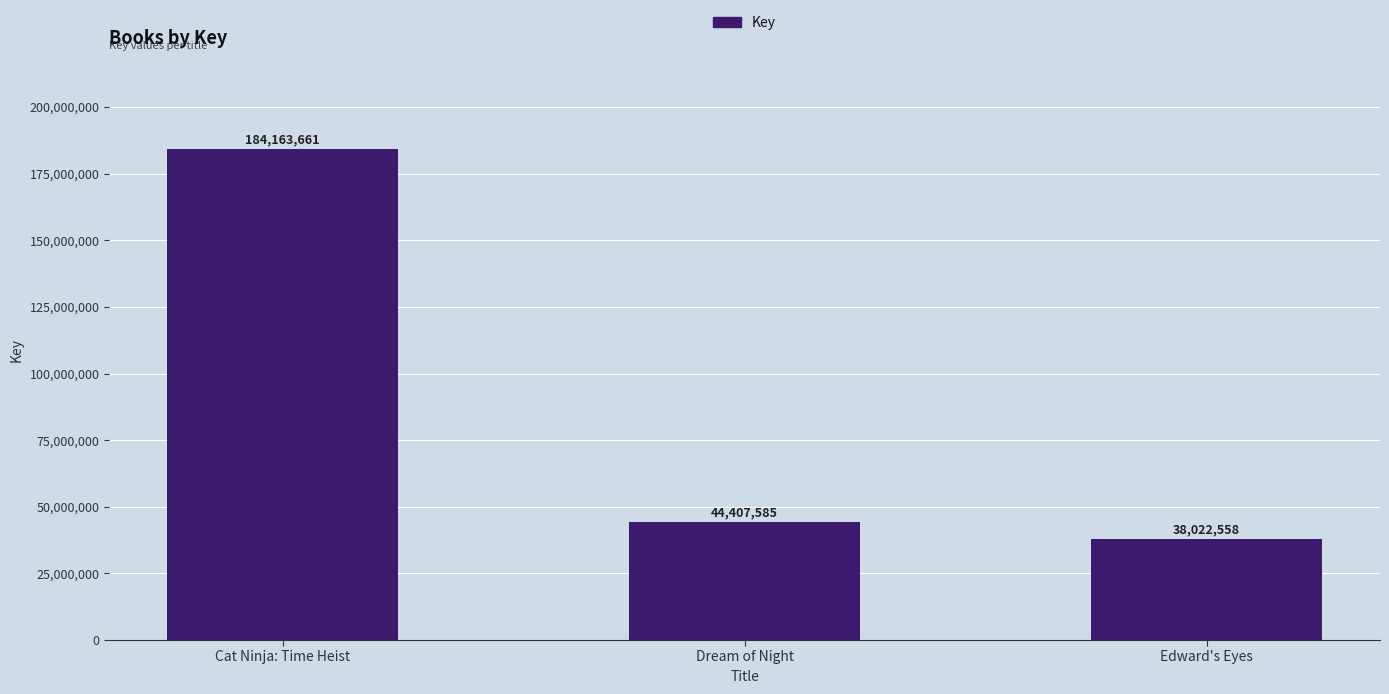

The chart shows a value of 44407585 at Dream of Night. True or false?

True